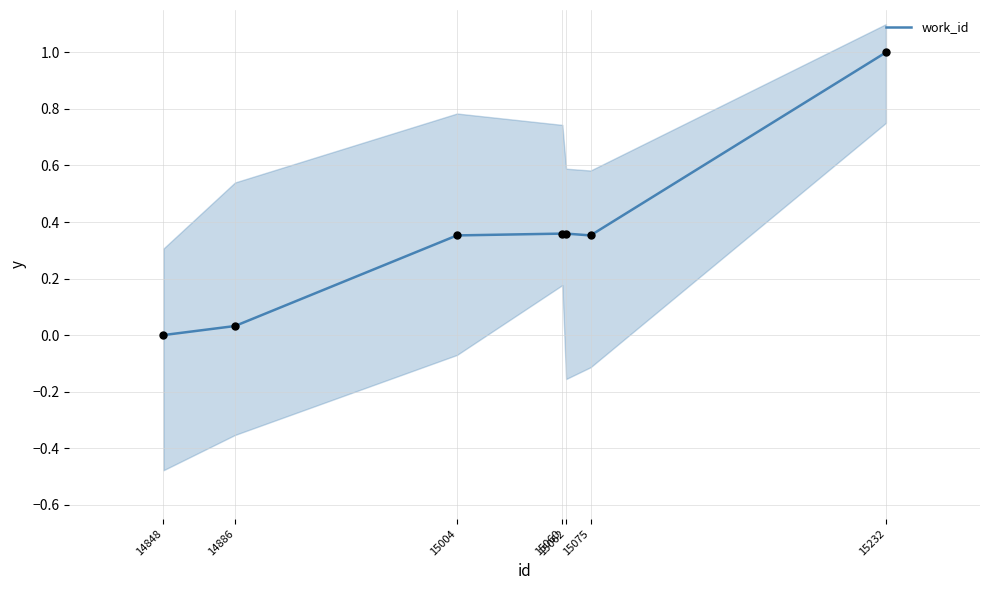

What is the change in value from 15062 to 15232?

+0.6